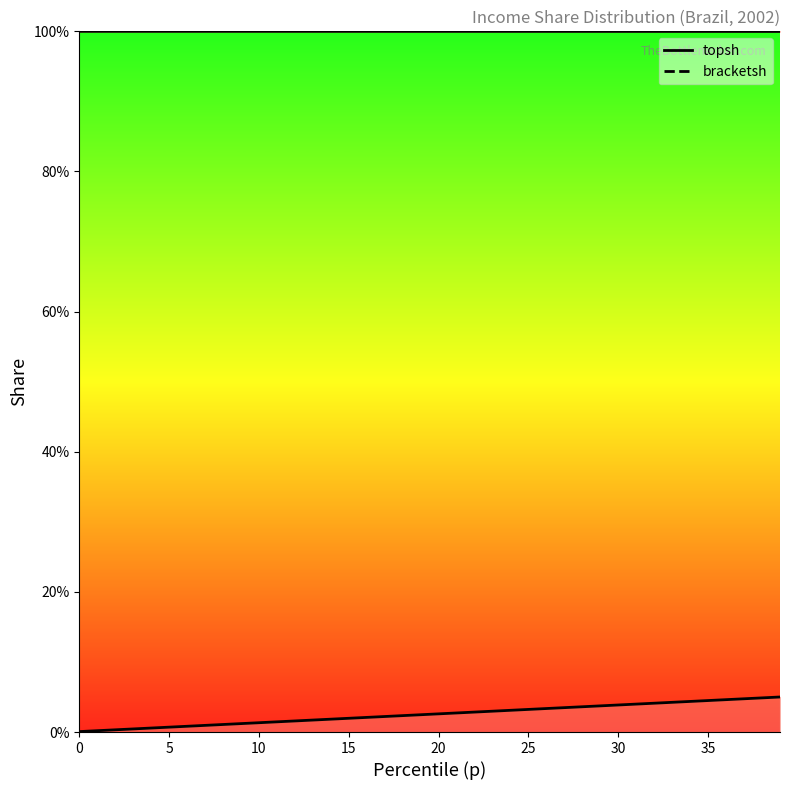

True or false: bracketsh has a value of 0.0 at 20.

False